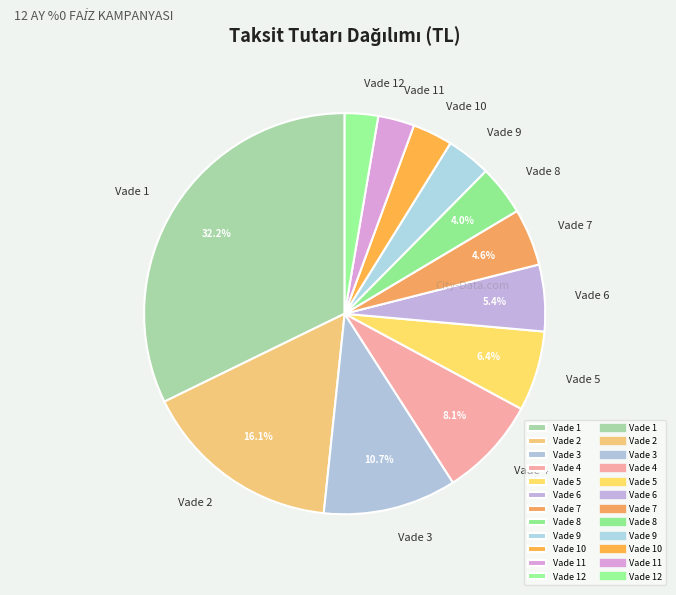

Combined, do Vade 11 and Vade 9 account for over 50%?

No